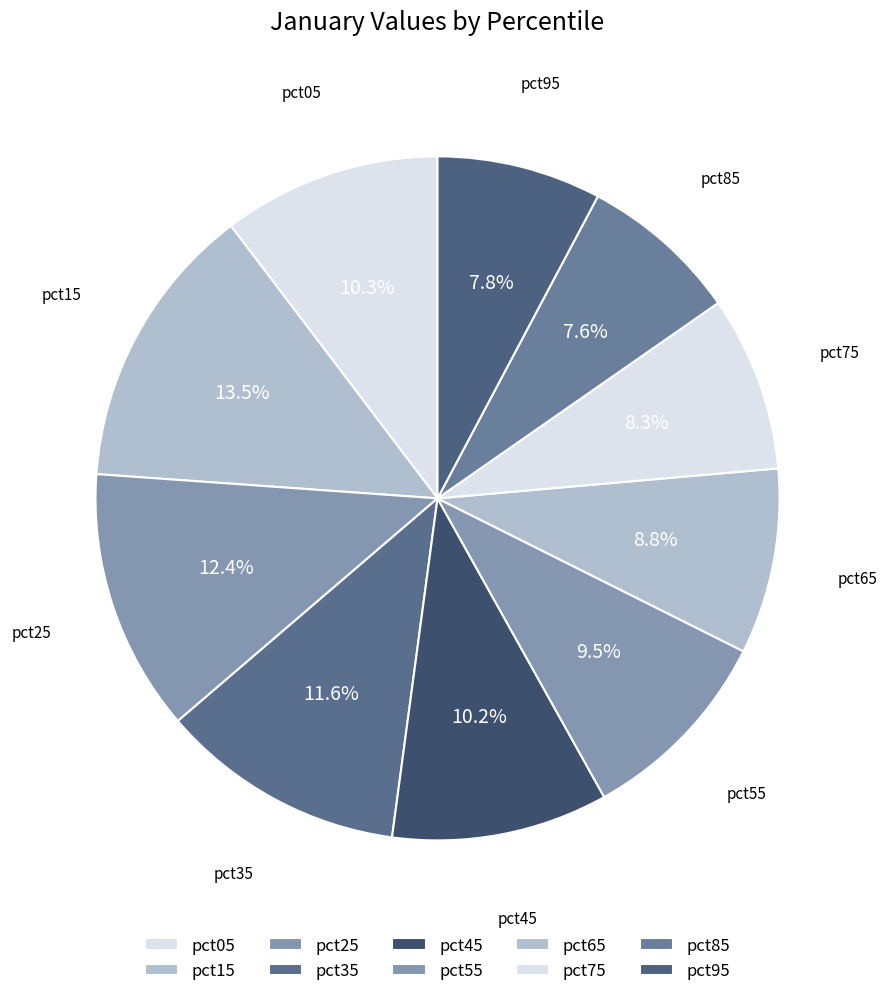

Does any single category account for the majority?

No